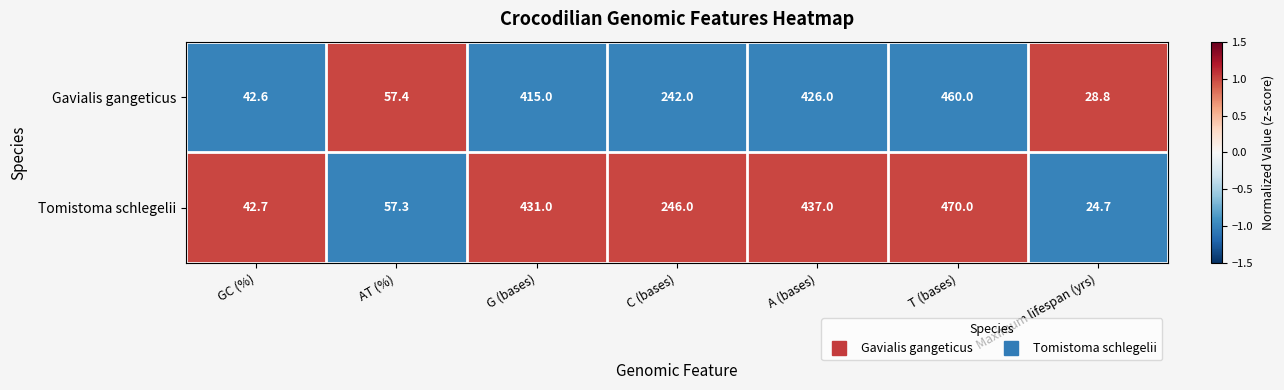

Which series has the largest total across all categories?

Tomistoma schlegelii